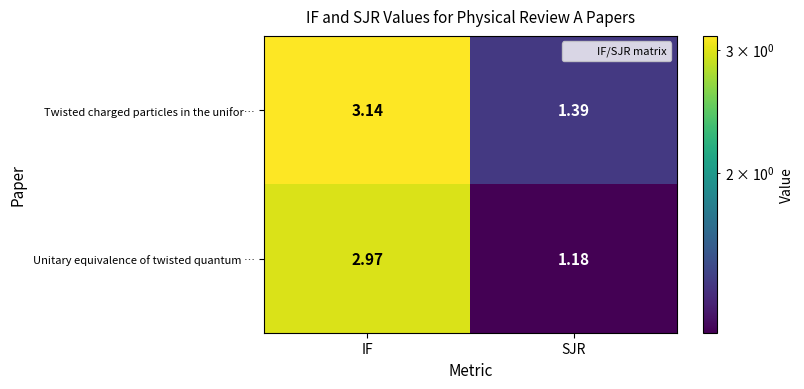

Between IF and SJR, which series saw the biggest shift?

Unitary equivalence of twisted quantum …